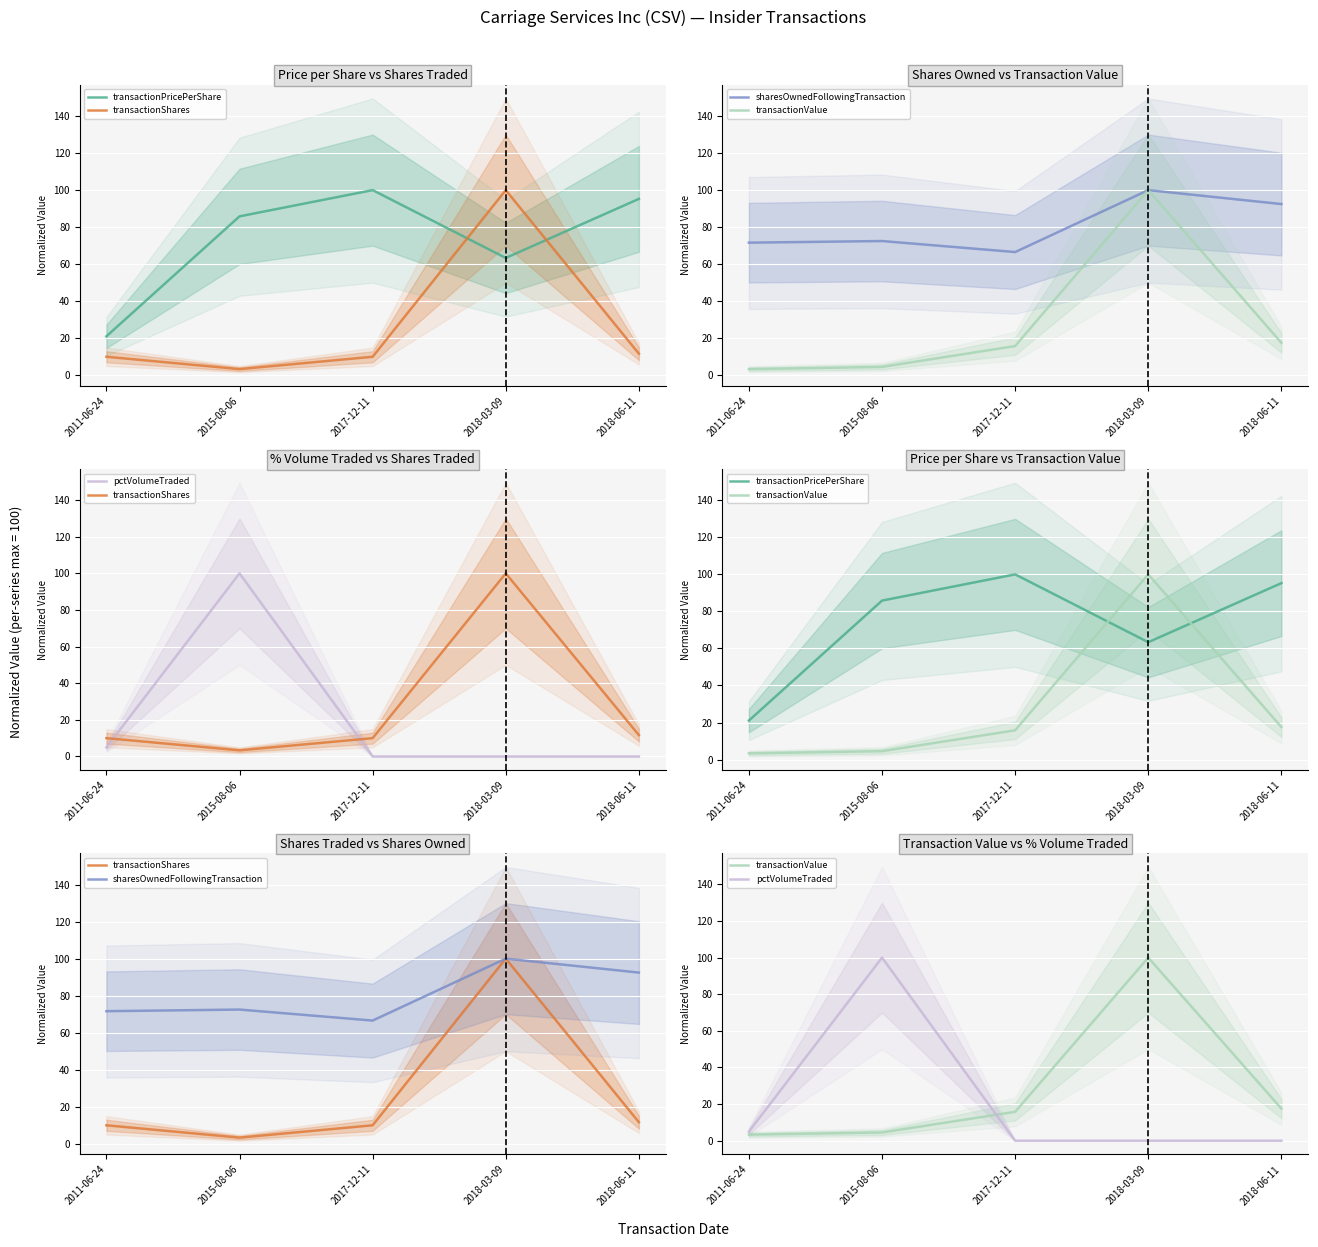

Reading right to left, list all the values displayed in this chart.

transactionPricePerShare: 2018-06-11=95.3	2018-03-09=63.4	2017-12-11=100.0	2015-08-06=85.8	2011-06-24=21.0
transactionShares: 2018-06-11=11.7	2018-03-09=100.0	2017-12-11=10.0	2015-08-06=3.3	2011-06-24=10.0
sharesOwnedFollowingTransaction: 2018-06-11=92.5	2018-03-09=100.0	2017-12-11=66.6	2015-08-06=72.5	2011-06-24=71.6
transactionValue: 2018-06-11=17.5	2018-03-09=100.0	2017-12-11=15.8	2015-08-06=4.5	2011-06-24=3.3
pctVolumeTraded: 2018-06-11=0.0	2018-03-09=0.0	2017-12-11=0.0	2015-08-06=100.0	2011-06-24=5.0